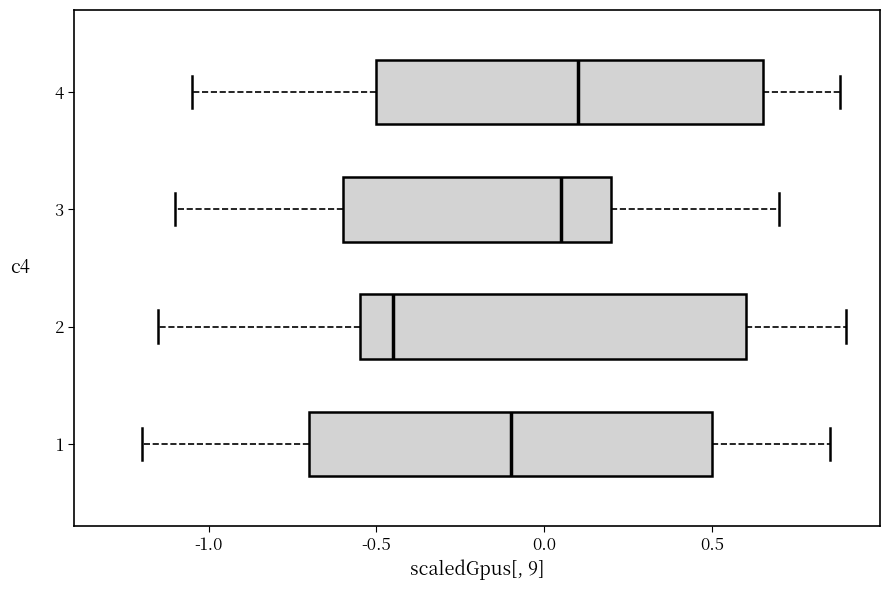

Where does the right whisker of the box at y = 2 end on the x-axis? The values are not printed on the chart, so give them approximately, as read against the axis.

0.90